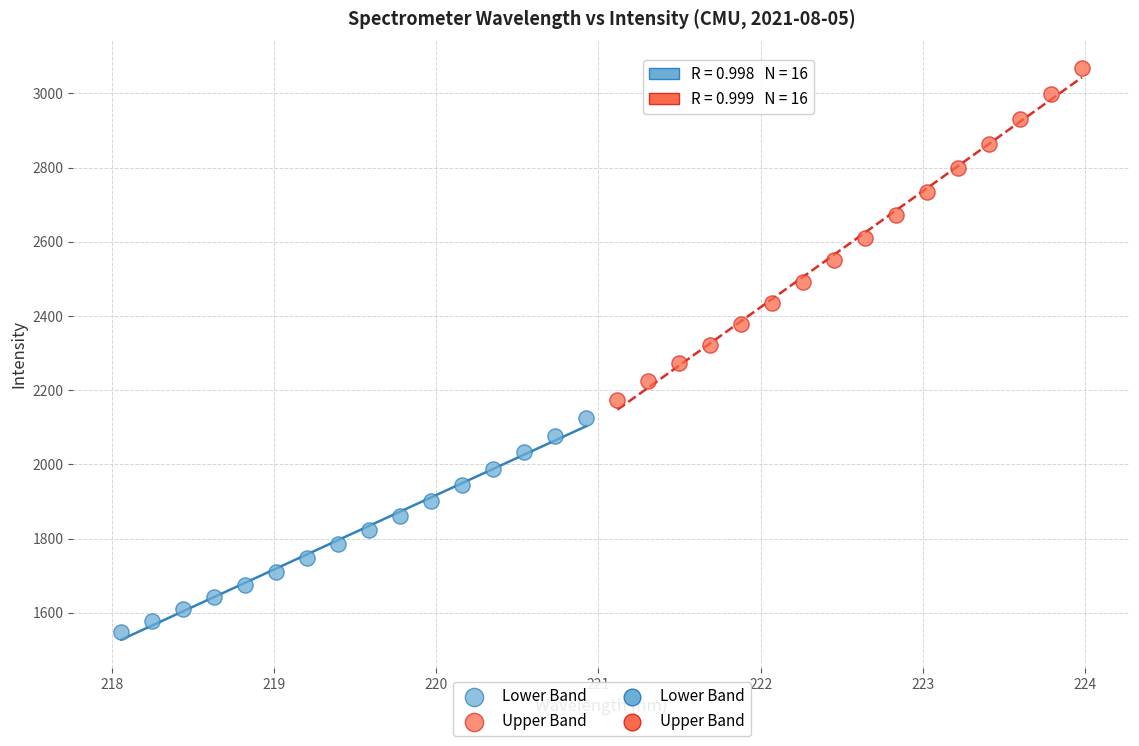

Which series contains the lowest Y value?

Lower Band